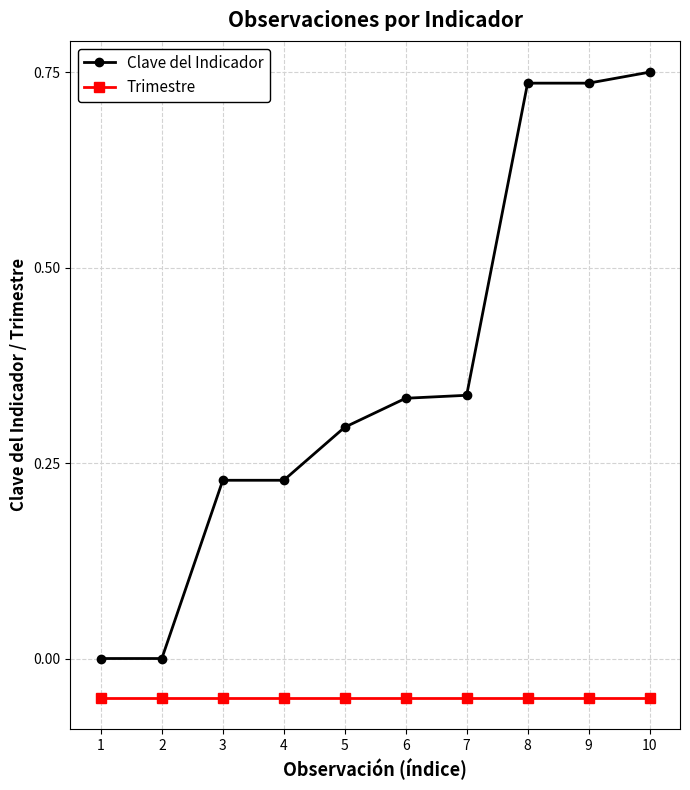

Which series has the largest range (max minus min)?

Clave del Indicador